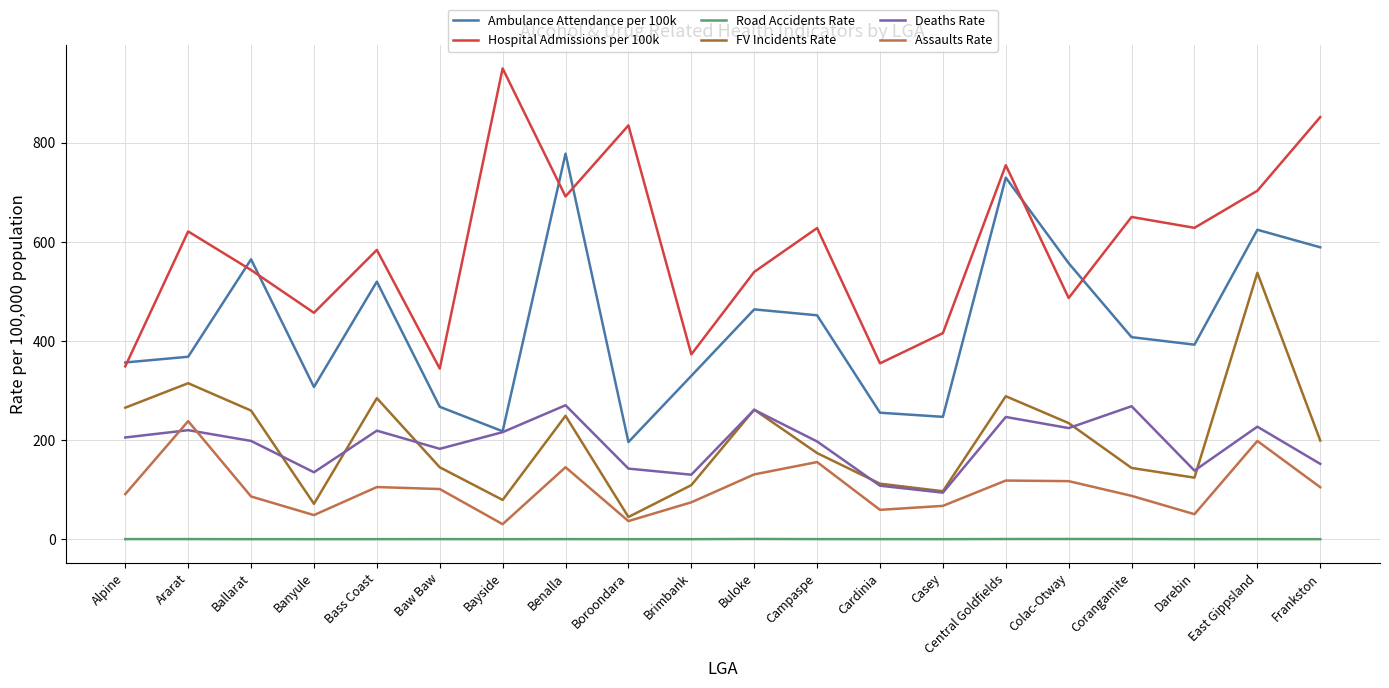

At which category does Assaults Rate reach its first local peak?

Ararat